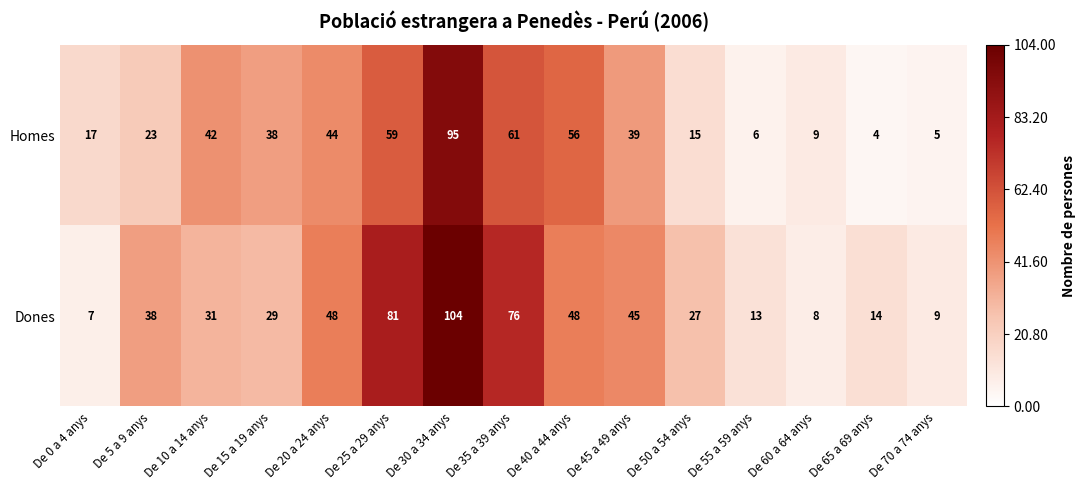

Reading right to left, extract all data points from this chart.

Homes: 5	4	9	6	15	39	56	61	95	59	44	38	42	23	17
Dones: 9	14	8	13	27	45	48	76	104	81	48	29	31	38	7